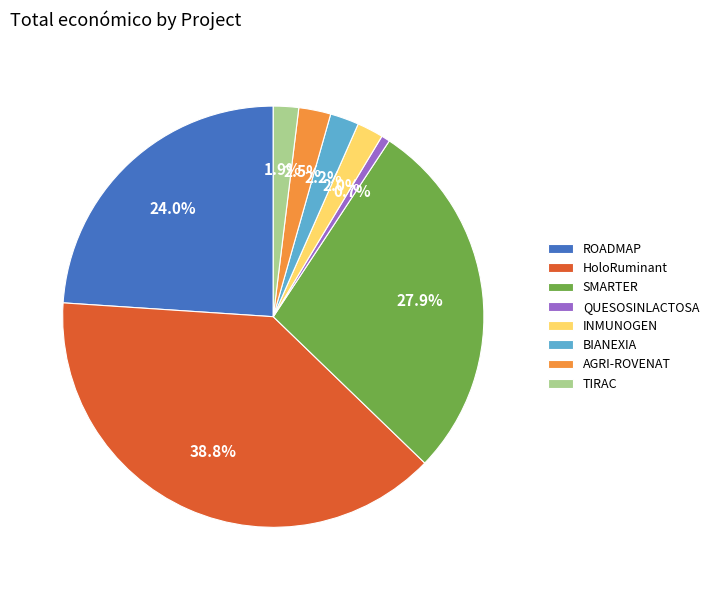

To the nearest percent, what is the average slice percentage?

12%